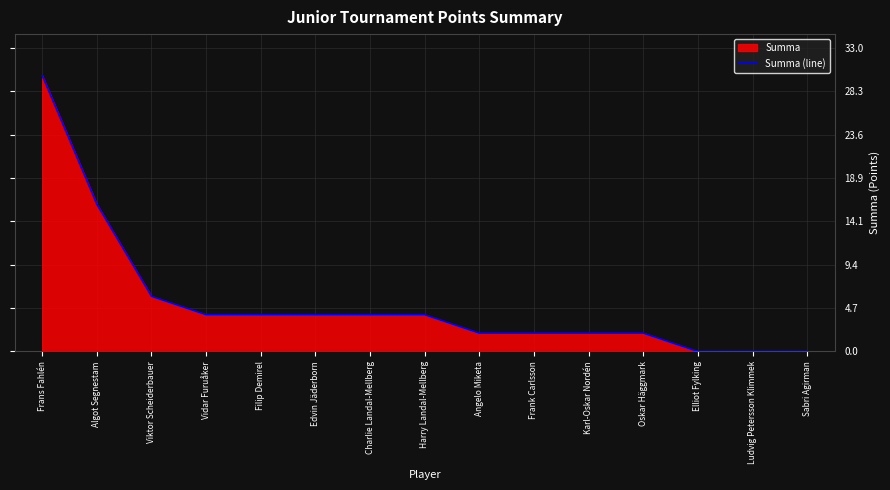

What is the difference between the values at Frans Fahlén and Algot Segnestam?

14